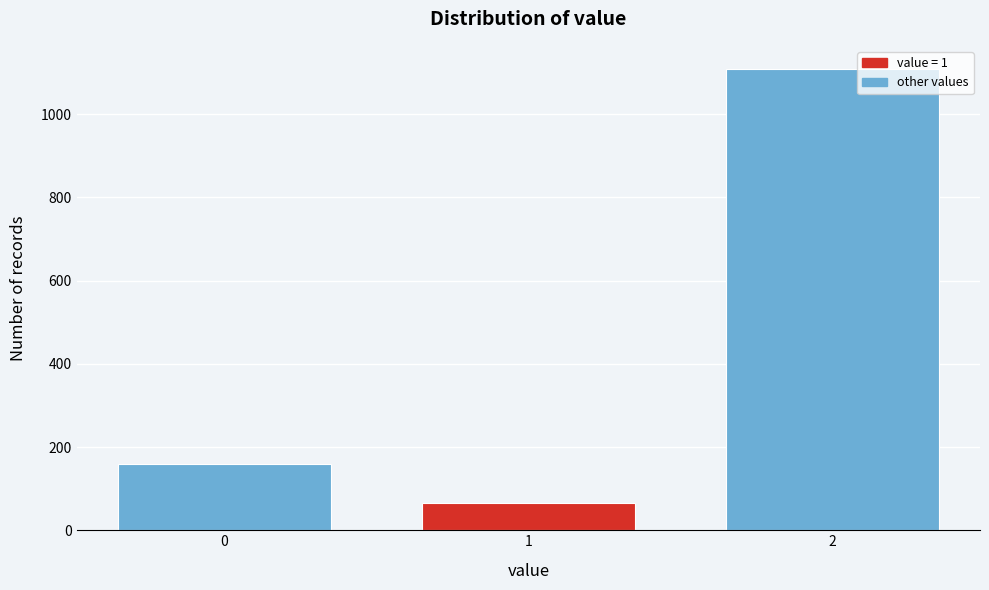

Reading right to left, what are all the values shown in this chart?

2=1109	1=65	0=159